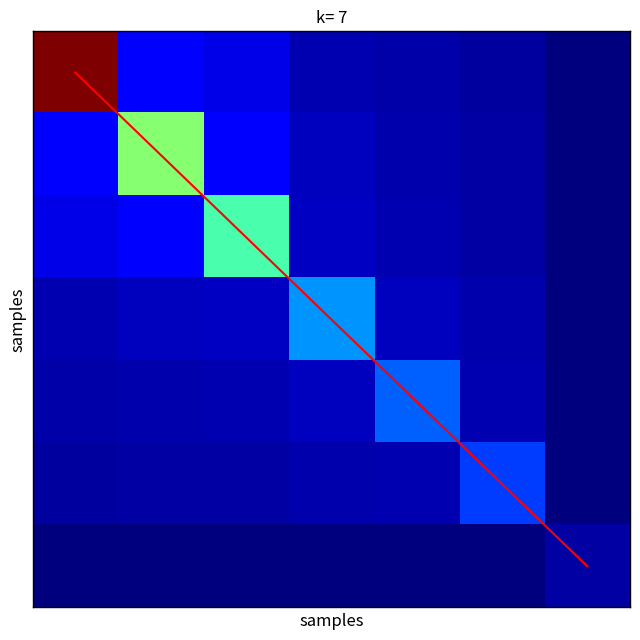

Which series has the widest spread of values?

diagonal